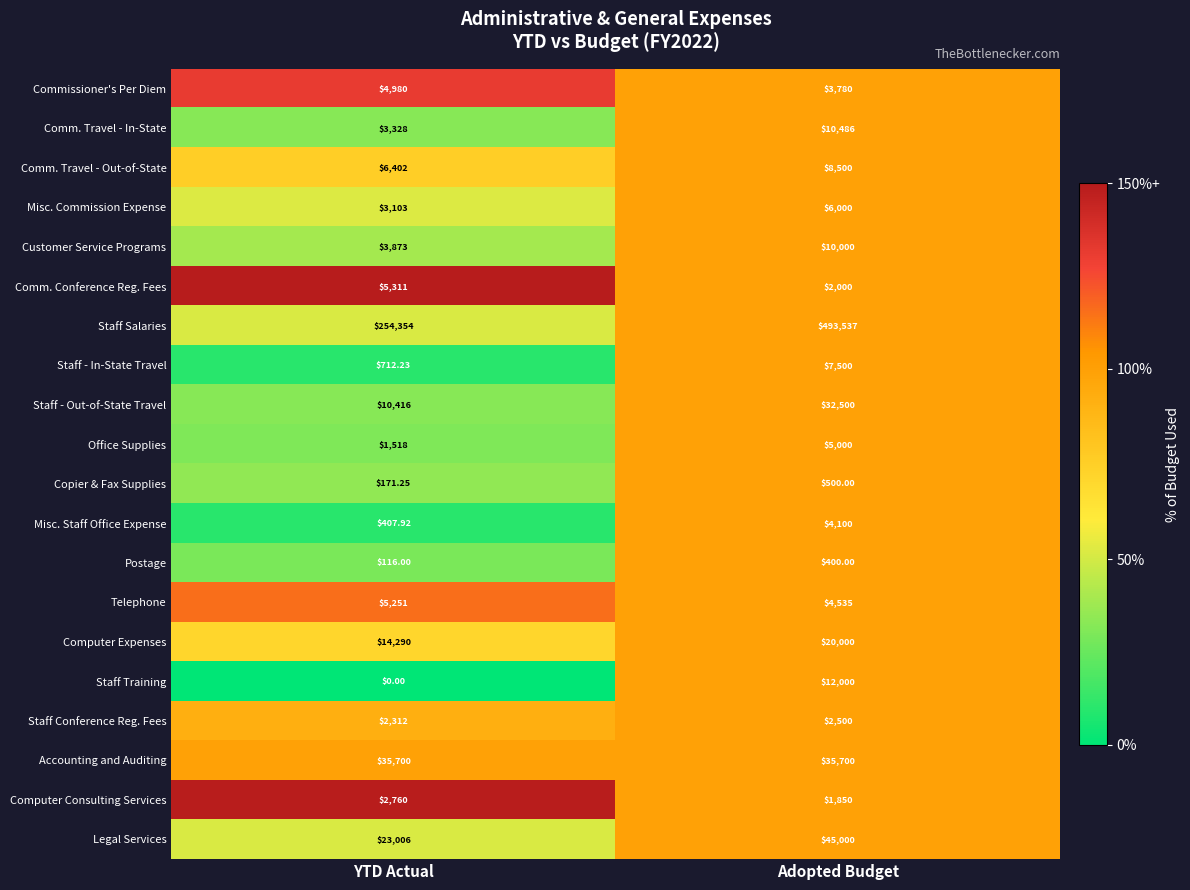

At which category does the chart reach its peak across all series?

Adopted Budget